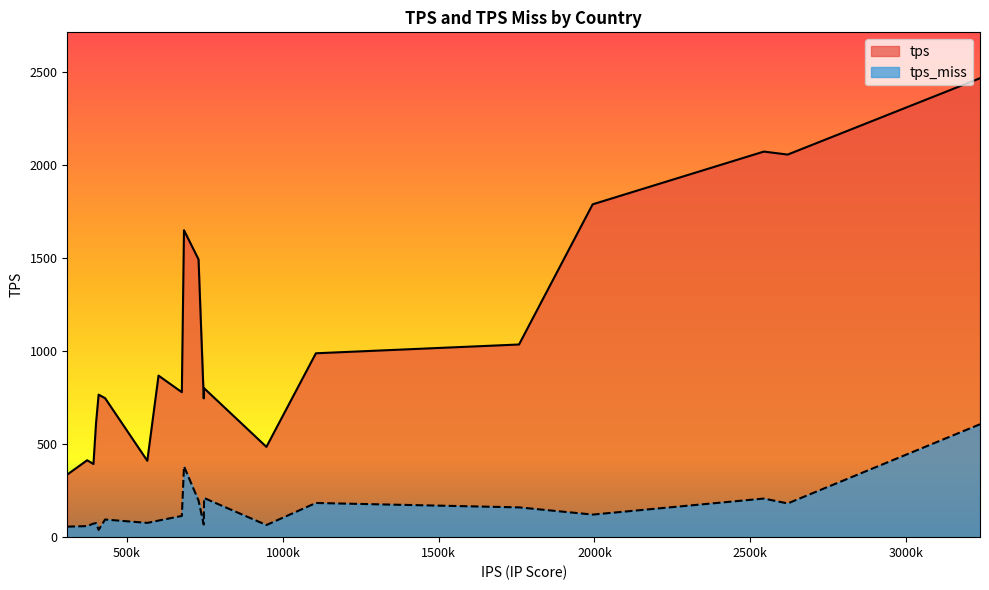

True or false: tps_miss has more than 0 interior local peaks.

True